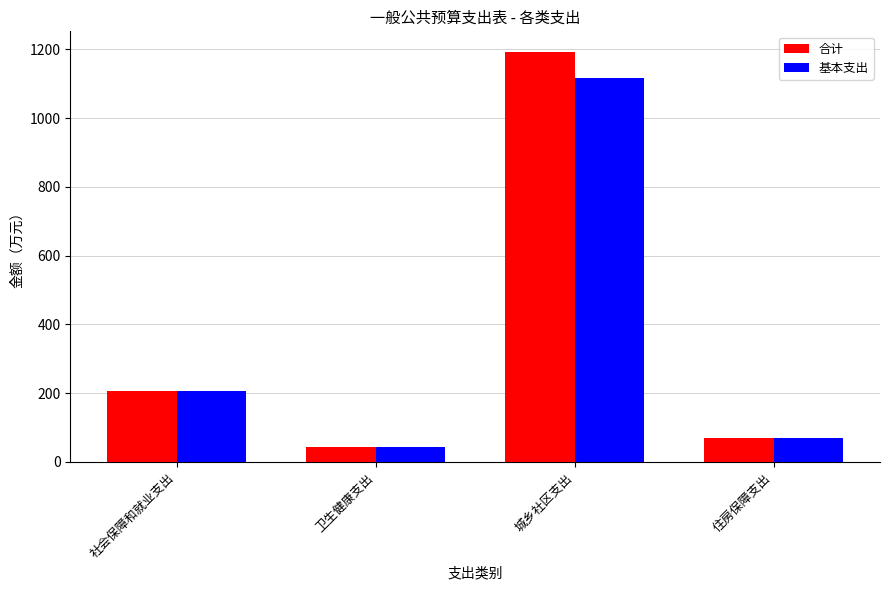

Rank the series by their average value, from lowest to highest.

基本支出, 合计